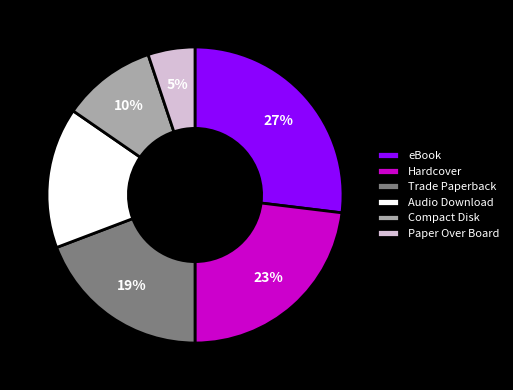

Count the number of slices in the pie.

6